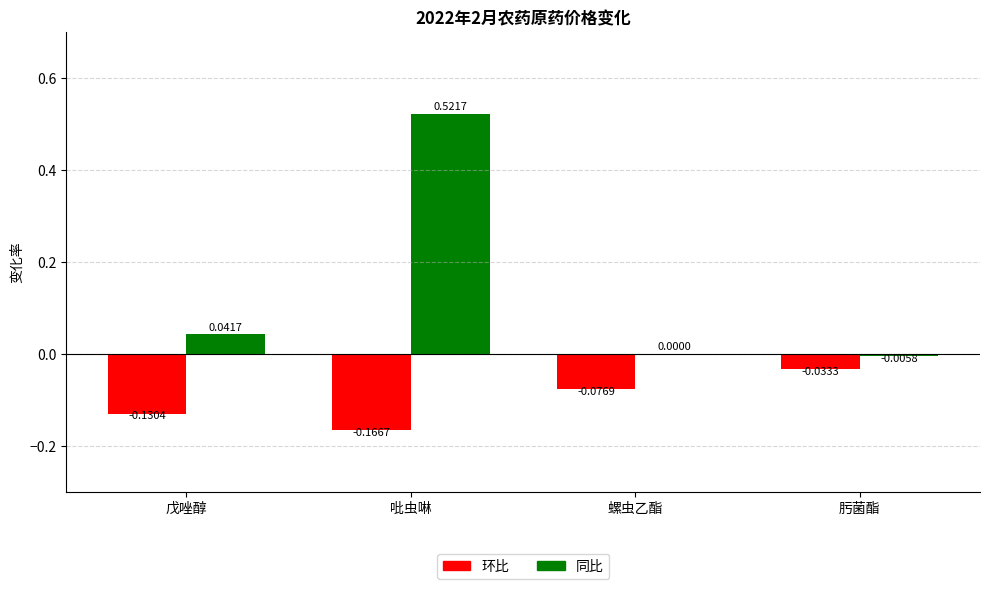

Where is 同比 nearest to the value 0?

螺虫乙酯